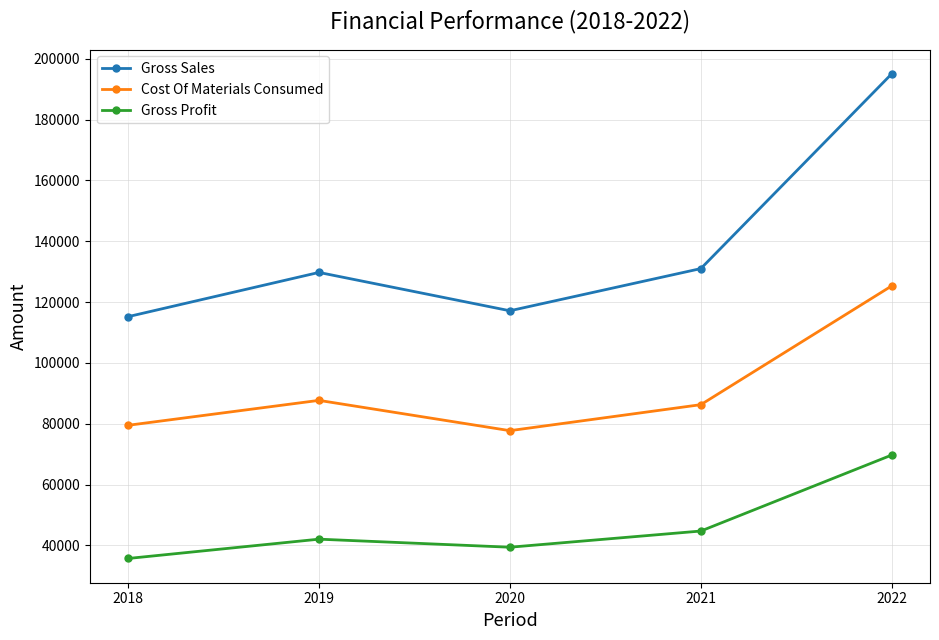

True or false: Gross Profit and Gross Sales cross at least once.

False